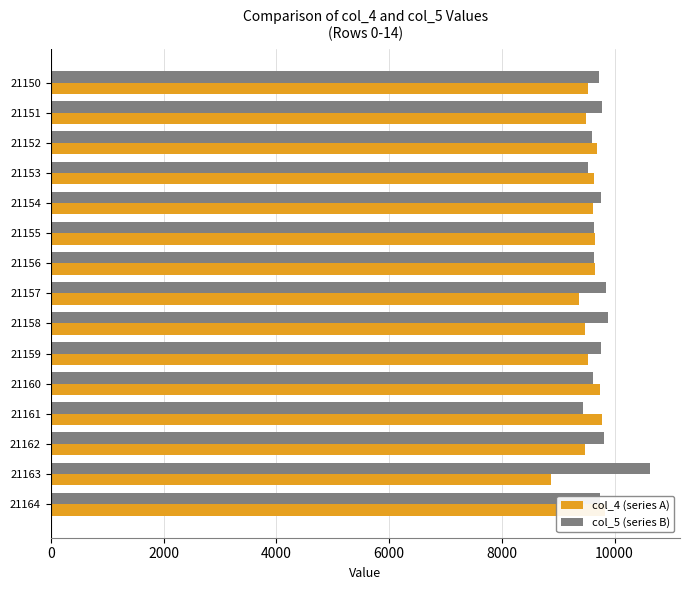

What are all the series names shown in the legend?

col_4 (series A), col_5 (series B)